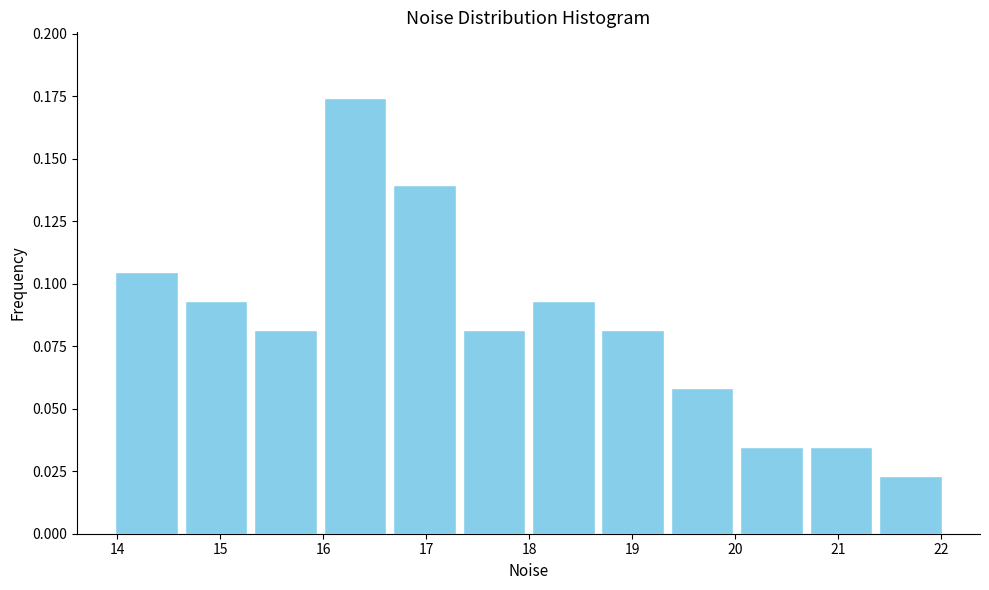

How tall is the bar that spans 18.0 to 18.7 on the x-axis? Neither the bar edges nor the heights are printed on the chart, so give them approximately, as read against the axes.

0.095